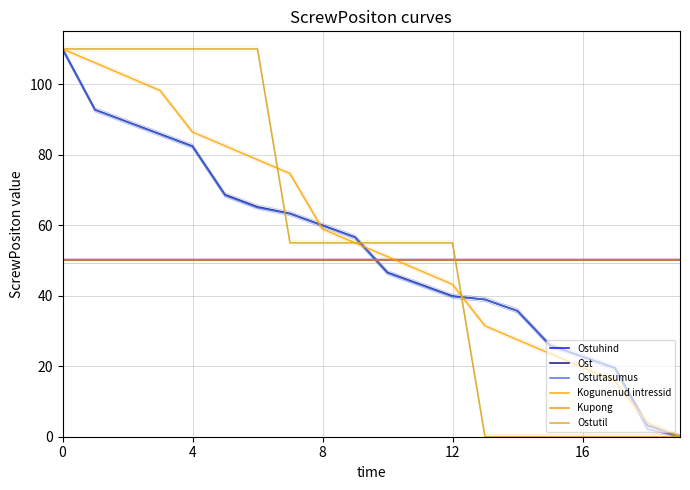

After their last crossing, which series has the higher values: Kogunenud intressid or Ostutasumus?

Kogunenud intressid